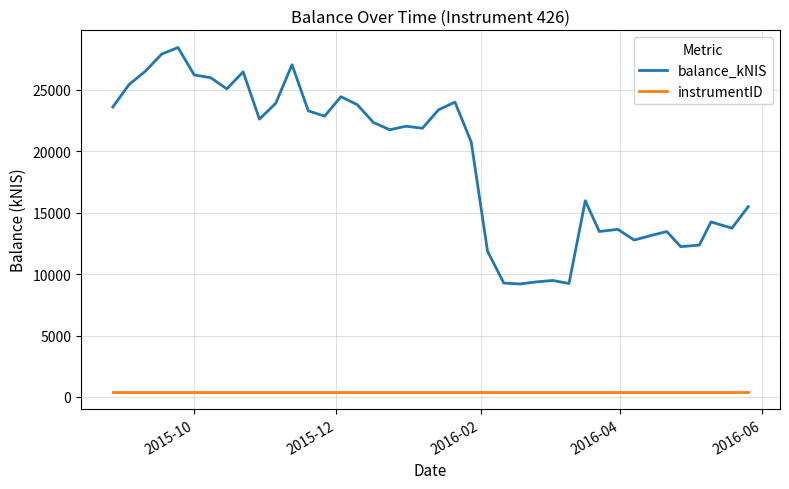

True or false: balance_kNIS and instrumentID cross at least once.

False